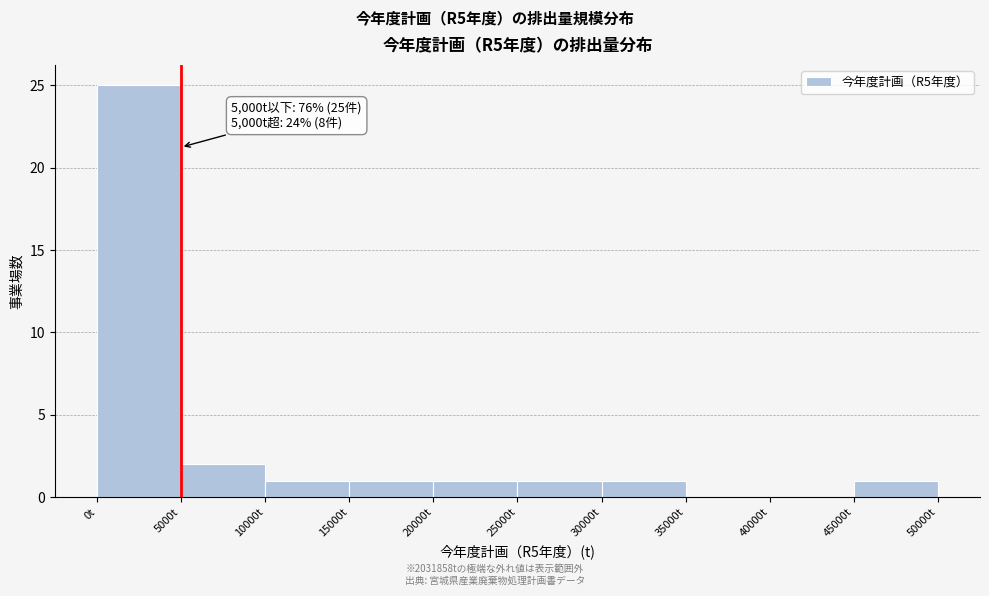

Over which range of the x-axis is the bar tallest?

0 to 5000